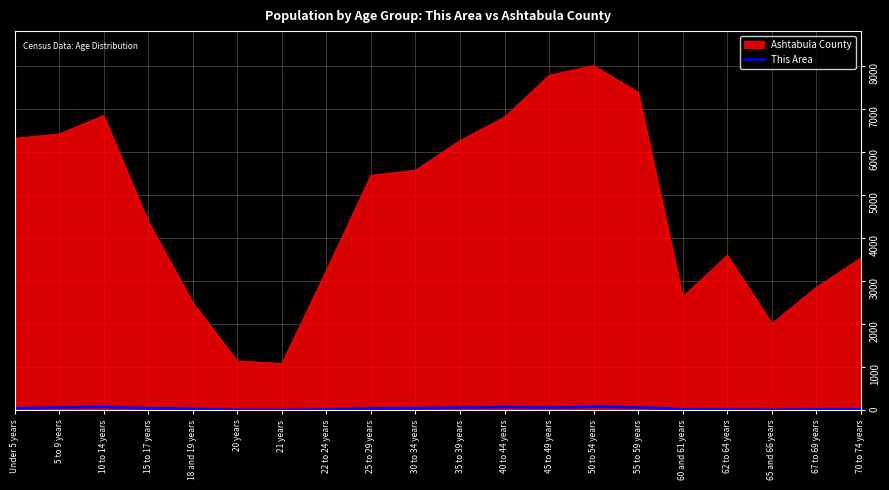

The value of Ashtabula County at 65 and 66 years is 2022. True or false?

True